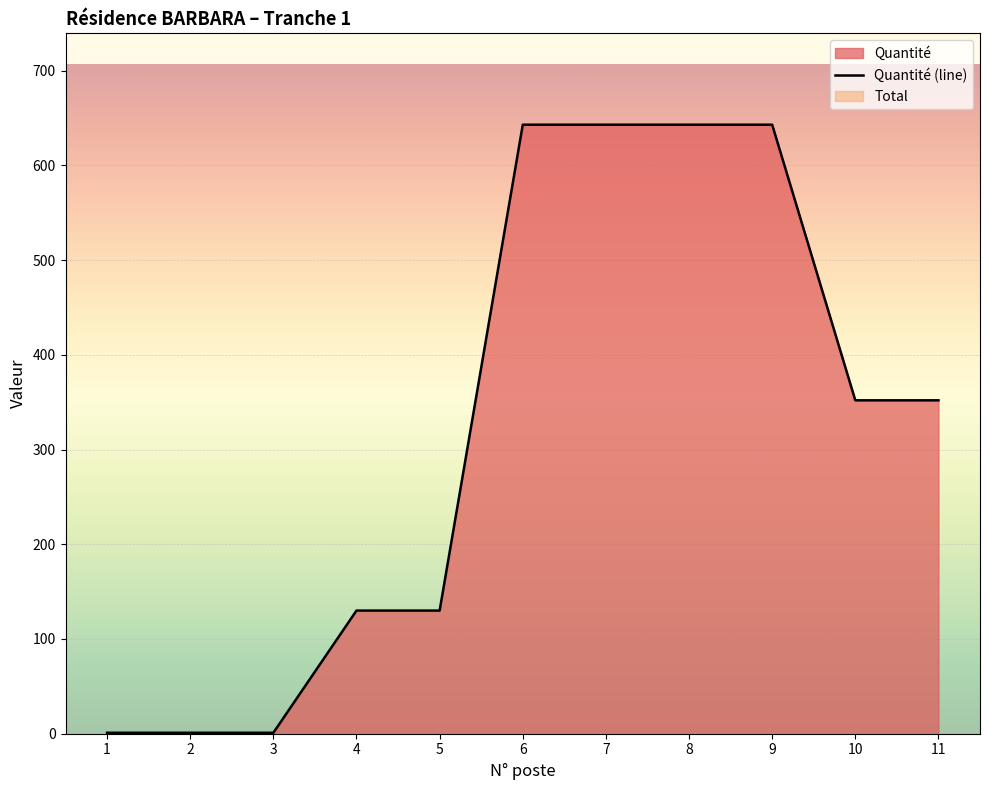

The chart shows a value of 1 at 3. True or false?

True